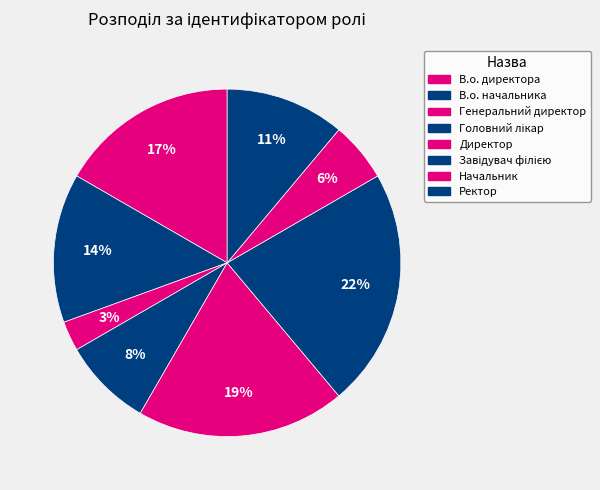

How many slices are in this pie chart?

8